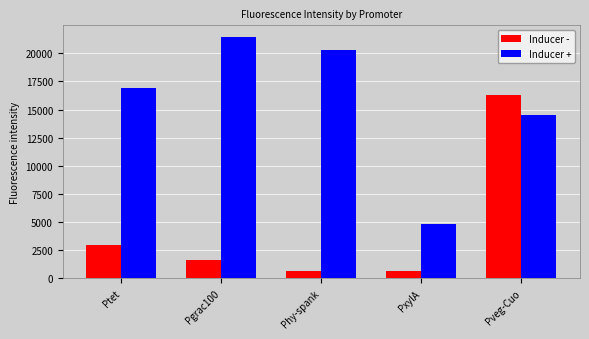

The Inducer - series shows 4821 at Ptet. True or false?

False